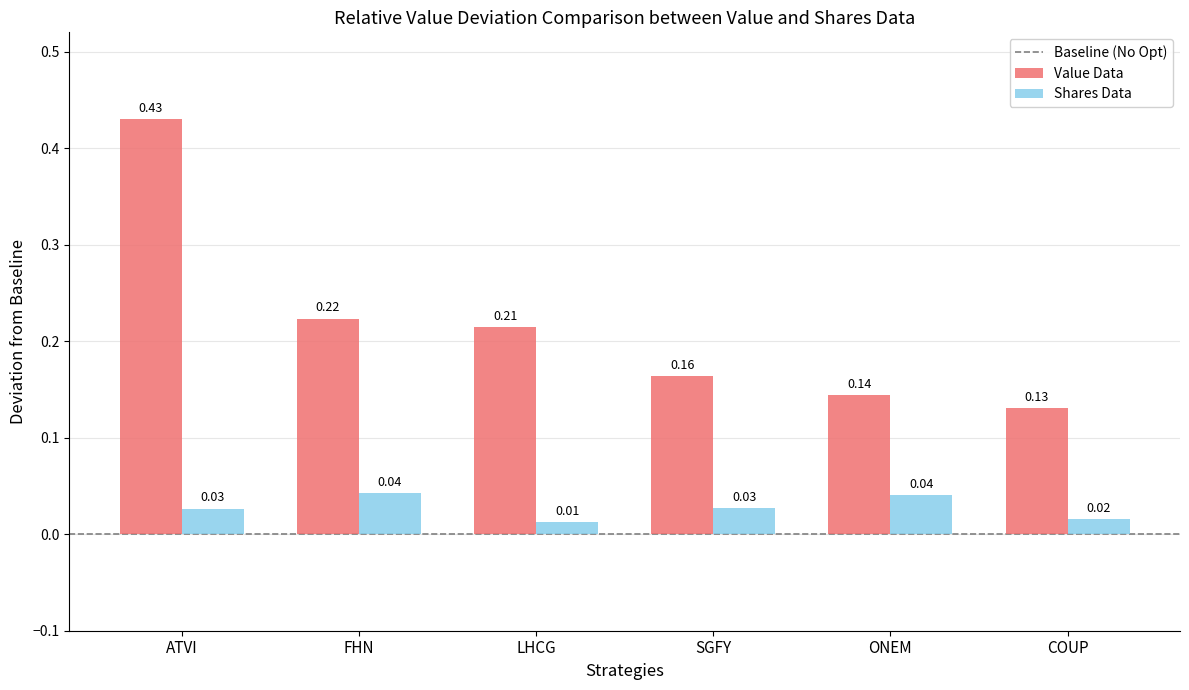

What is the label of the 3rd bar from the right?

SGFY